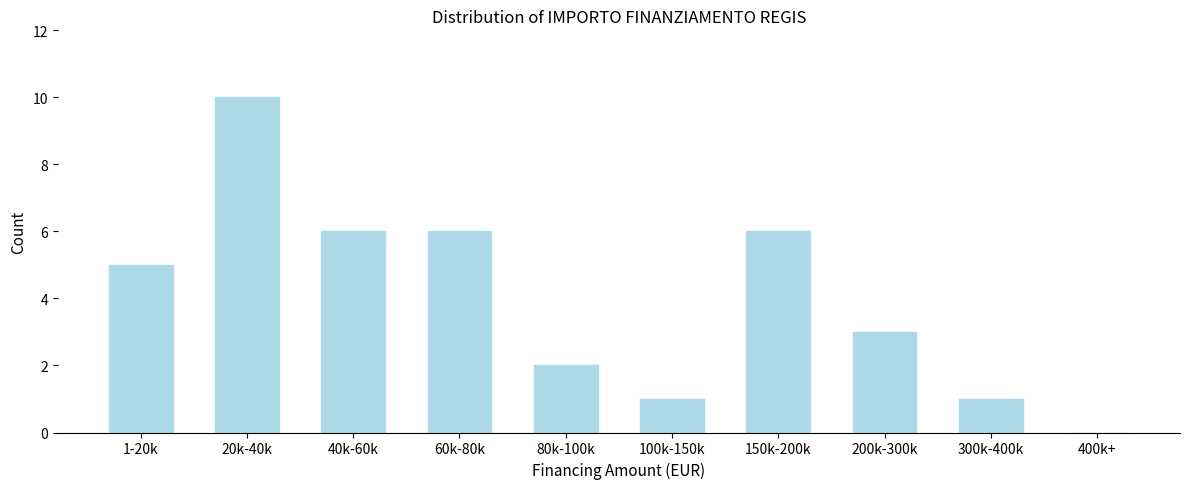

Reading left to right, list all the values displayed in this chart.

1-20k=5	20k-40k=10	40k-60k=6	60k-80k=6	80k-100k=2	100k-150k=1	150k-200k=6	200k-300k=3	300k-400k=1	400k+=0